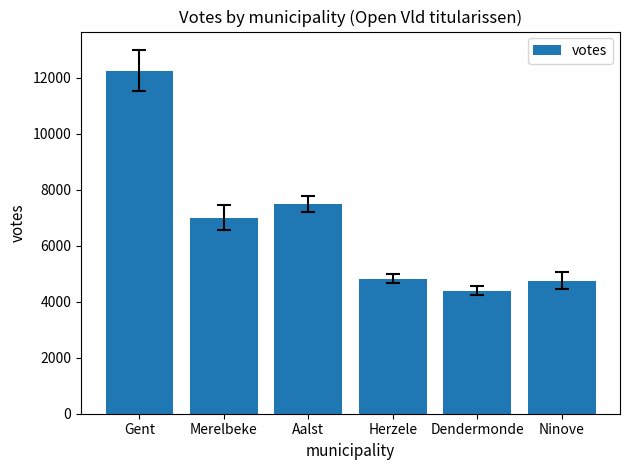

The chart shows a value of 4751 at Ninove. True or false?

True